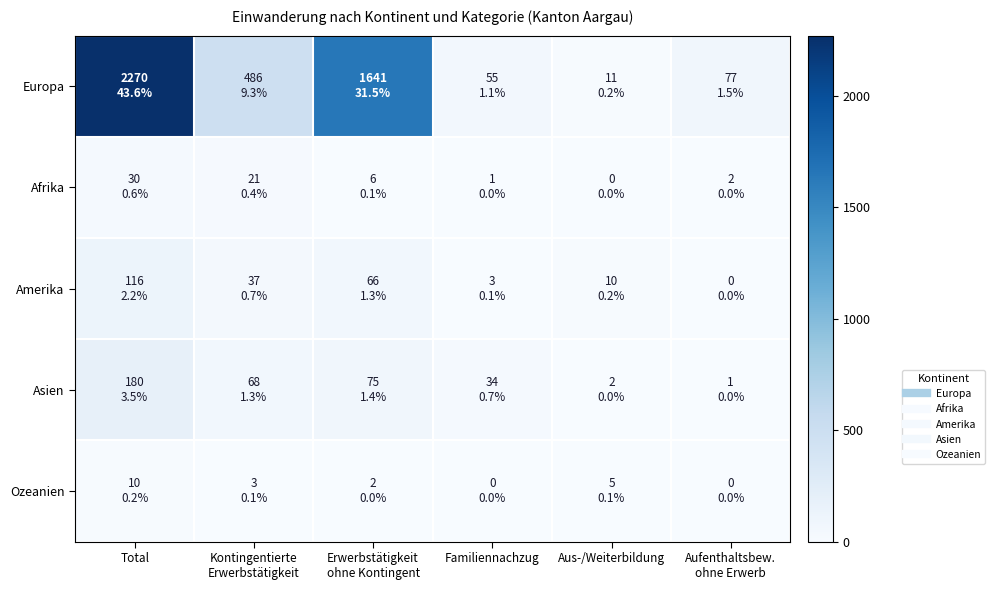

At which category is the sum across all series the highest?

Total